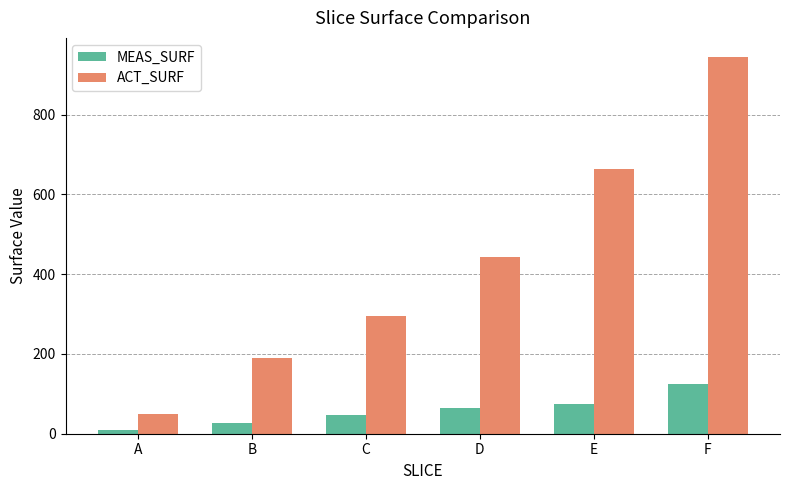

What is the total value across all series at F?

1070.2